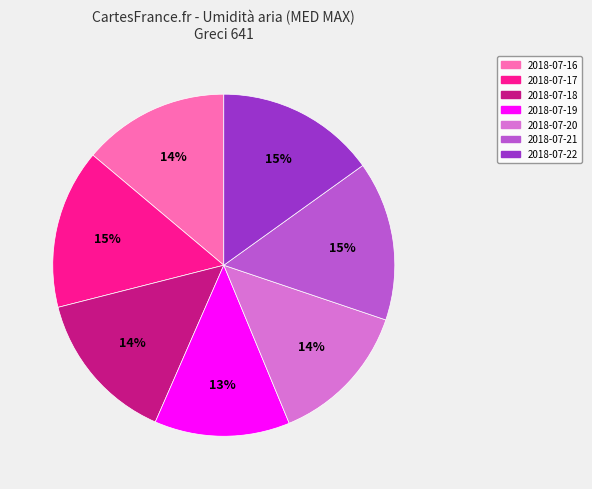

Which slice is the smallest?

2018-07-19